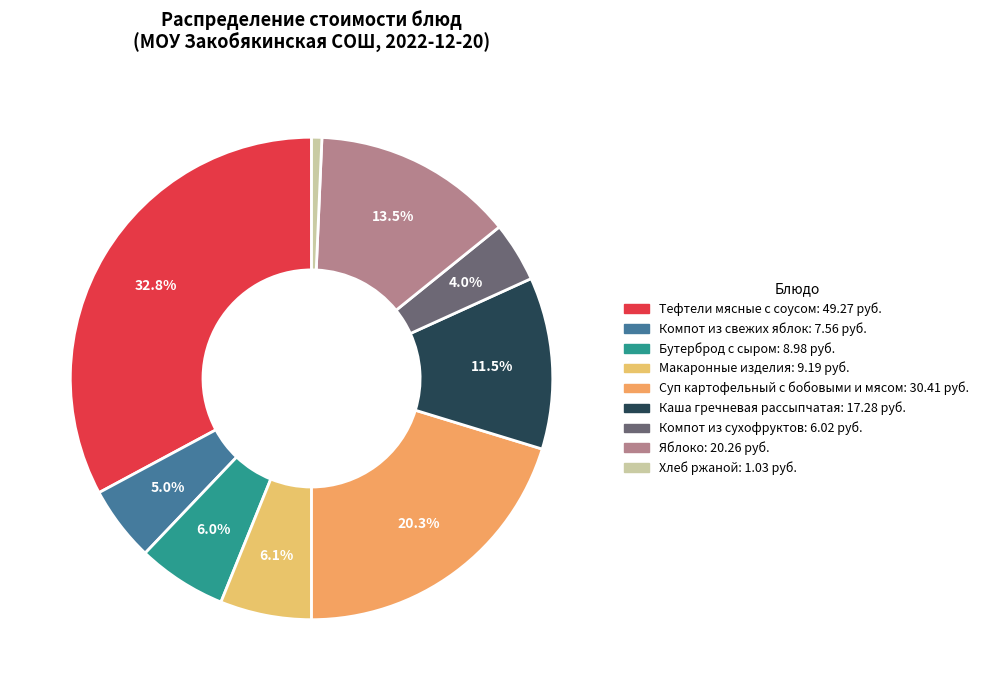

To the nearest percent, what is the difference between the largest and smallest slice percentages?

32%